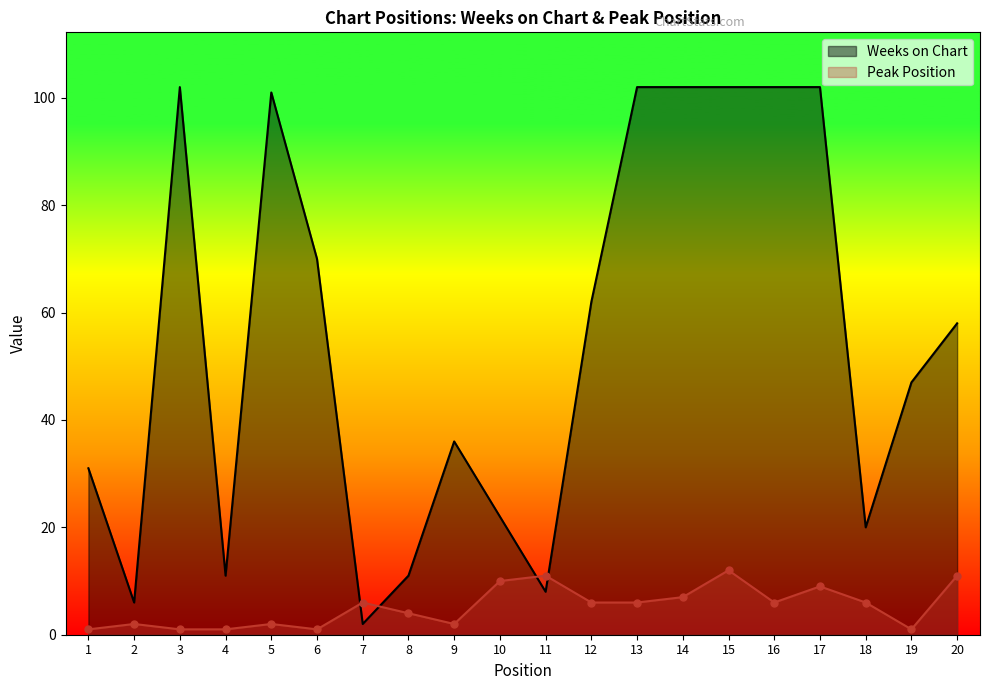

At how many categories does at least one series exceed 95?

7